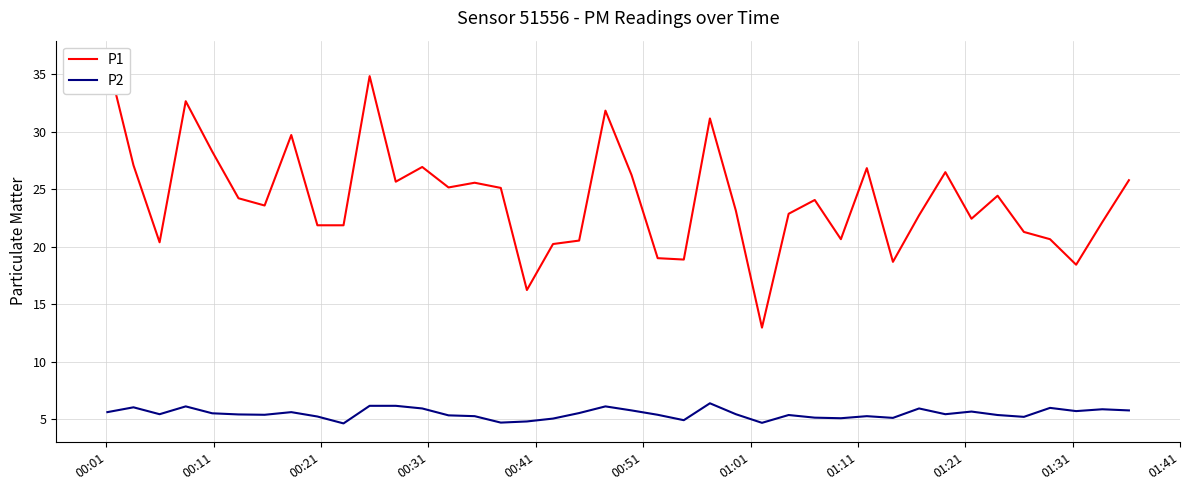

What is the maximum value for P2?

6.4